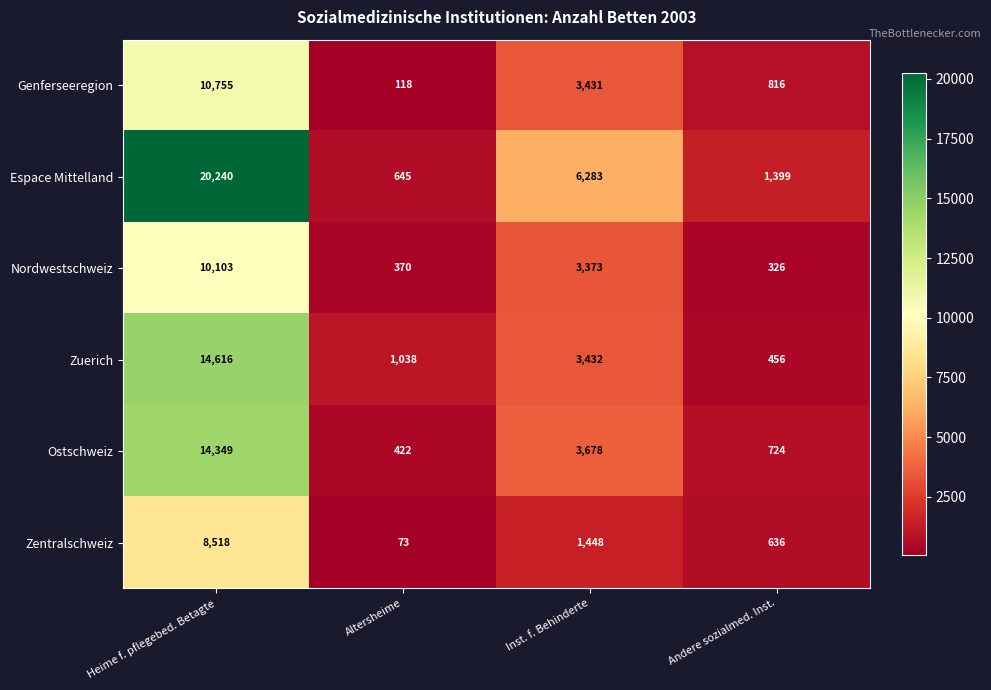

What is the difference between the maximum and minimum values in the Ostschweiz series?

13927